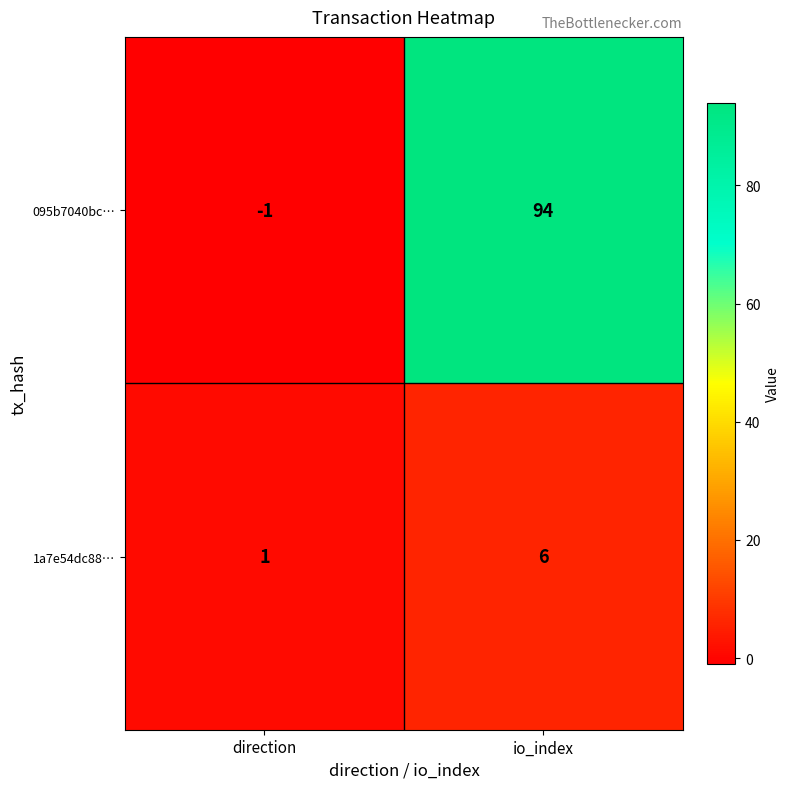

What is the greatest value displayed?

94